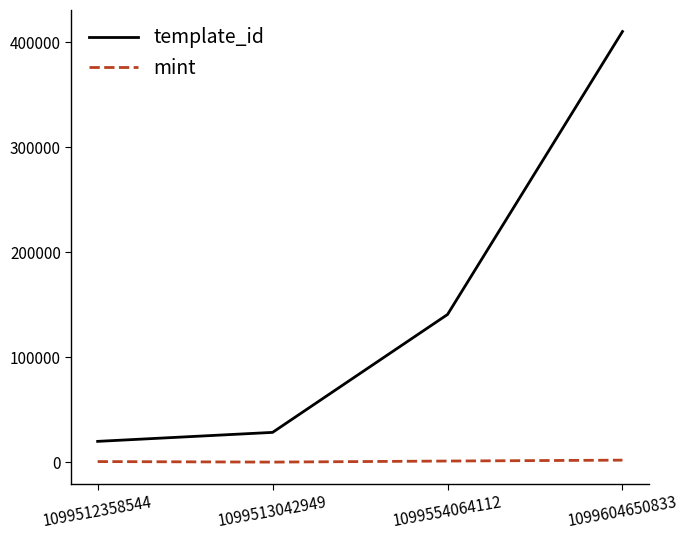

At which category is the sum across all series the highest?

1099604650833